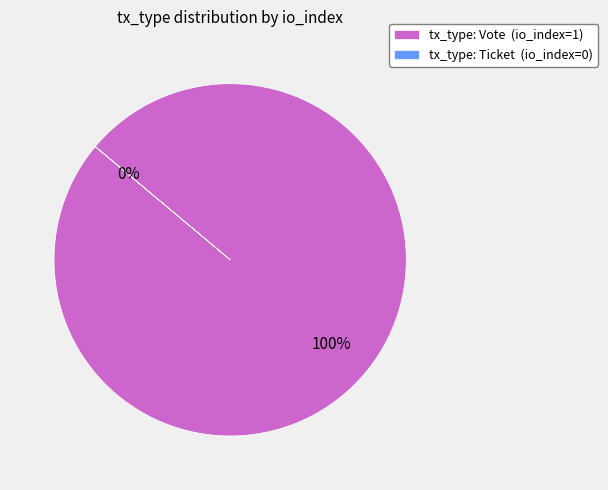

Which slice represents more than half of the pie?

Vote